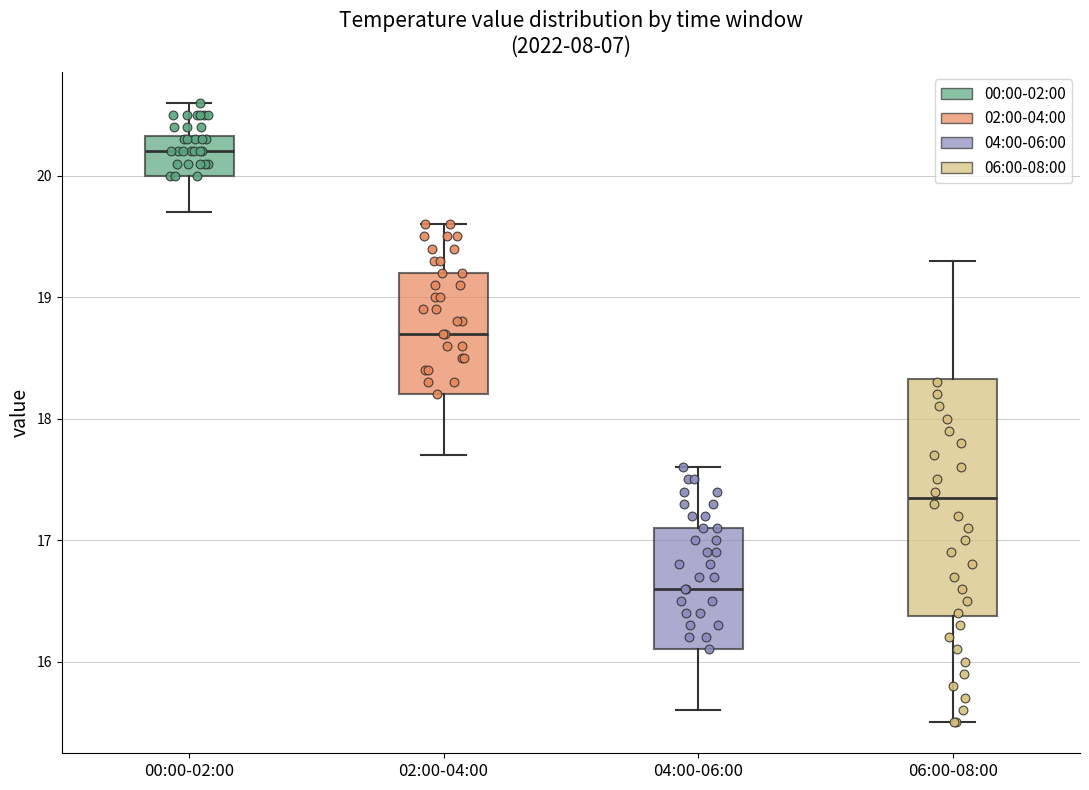

Which box is the tallest, from its lower edge to its upper edge?

06:00-08:00